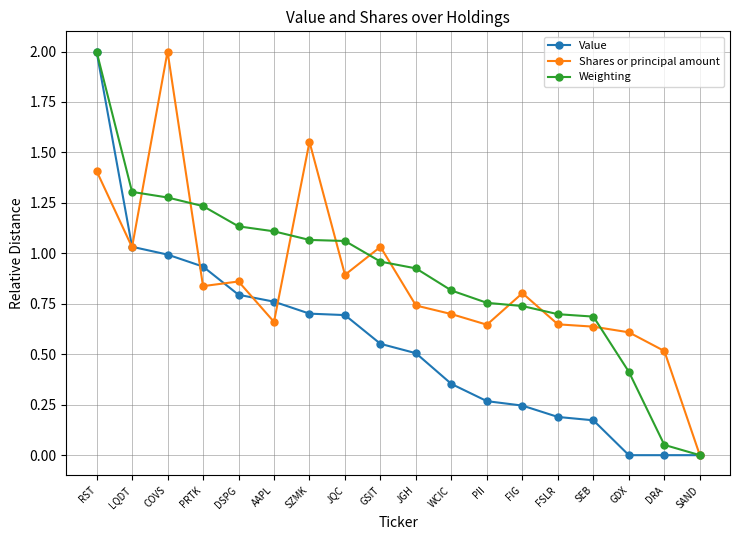

Where is the first local minimum for Shares or principal amount?

LQDT